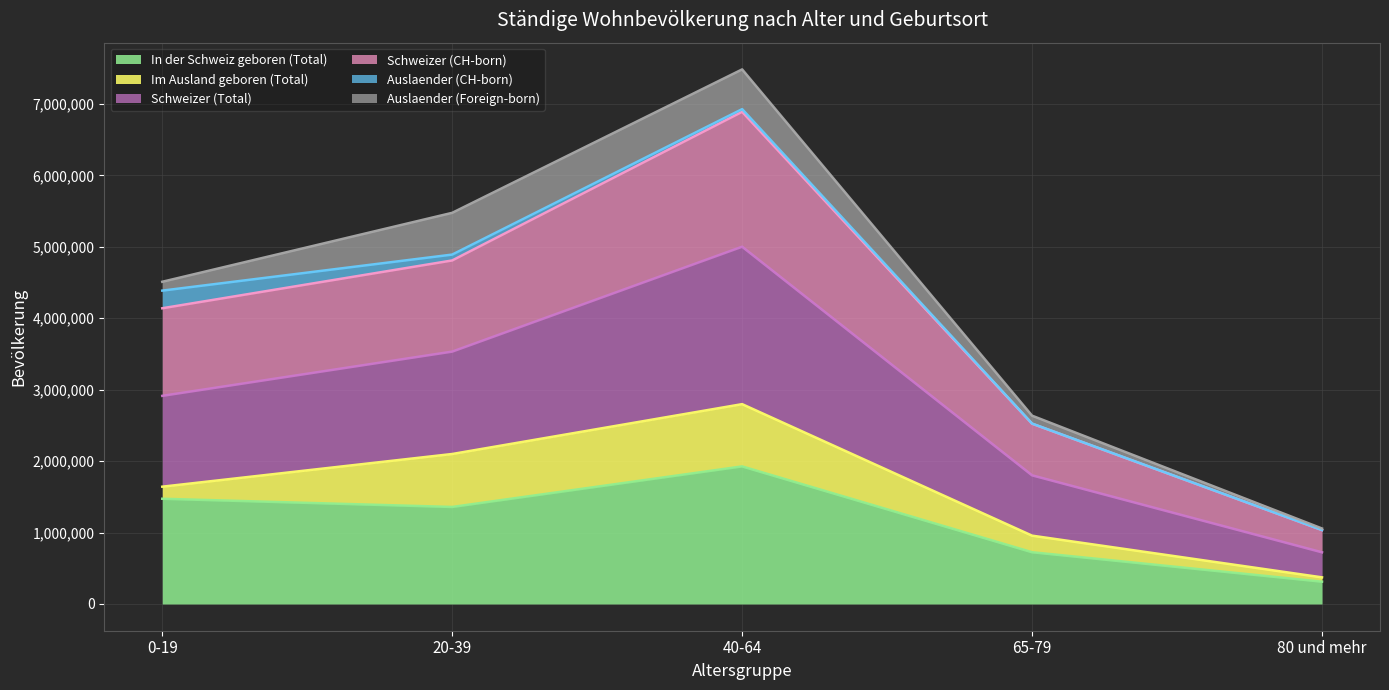

The In der Schweiz geboren (Total) series shows 458103 at 20-39. True or false?

False